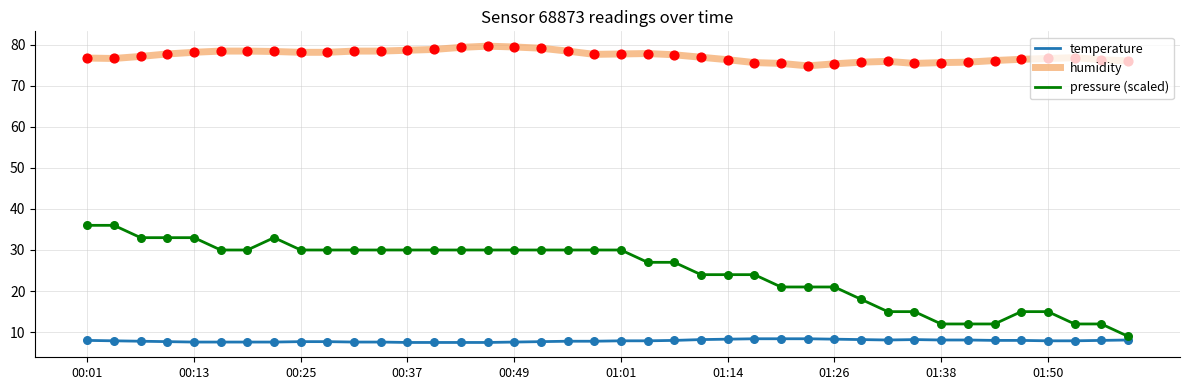

Which series has the largest range (max minus min)?

pressure (scaled)